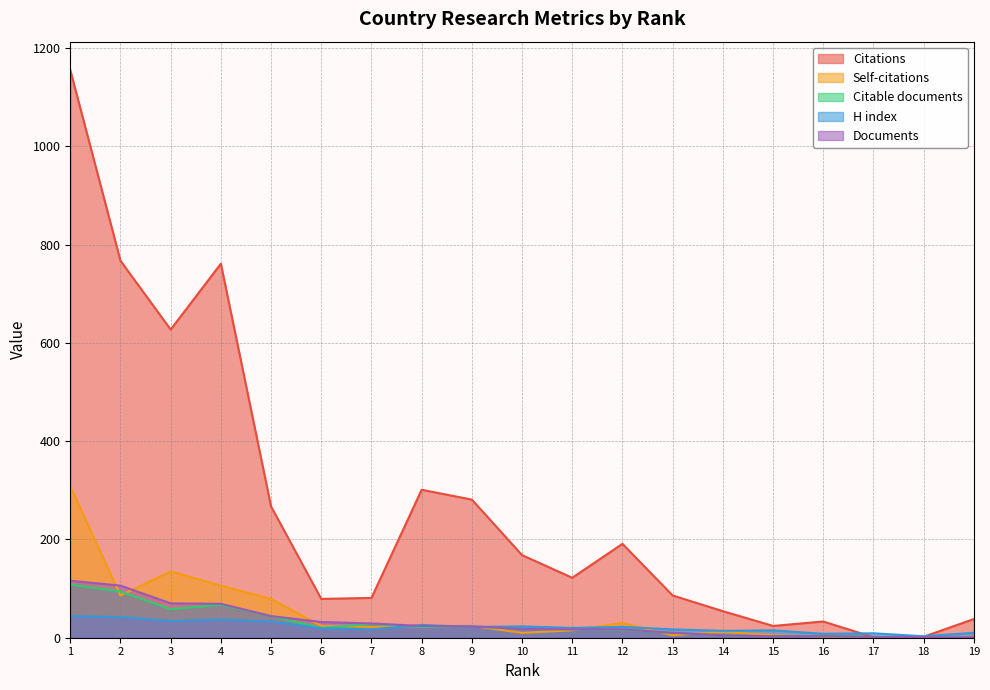

How many values in the Documents series are below 18?

9